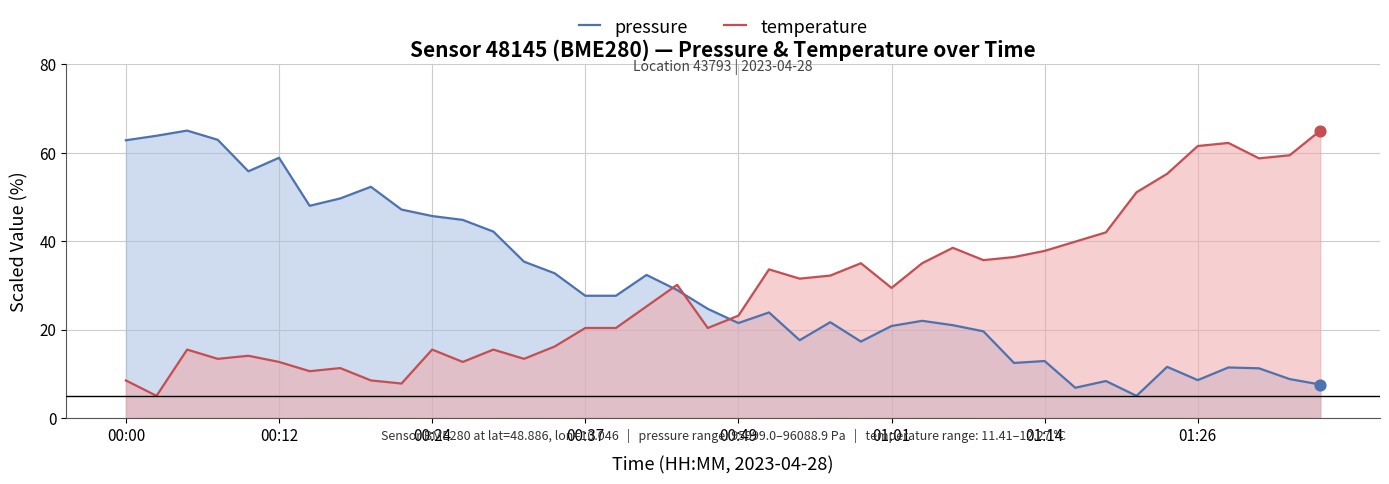

Which series contains the lowest Y value?

pressure